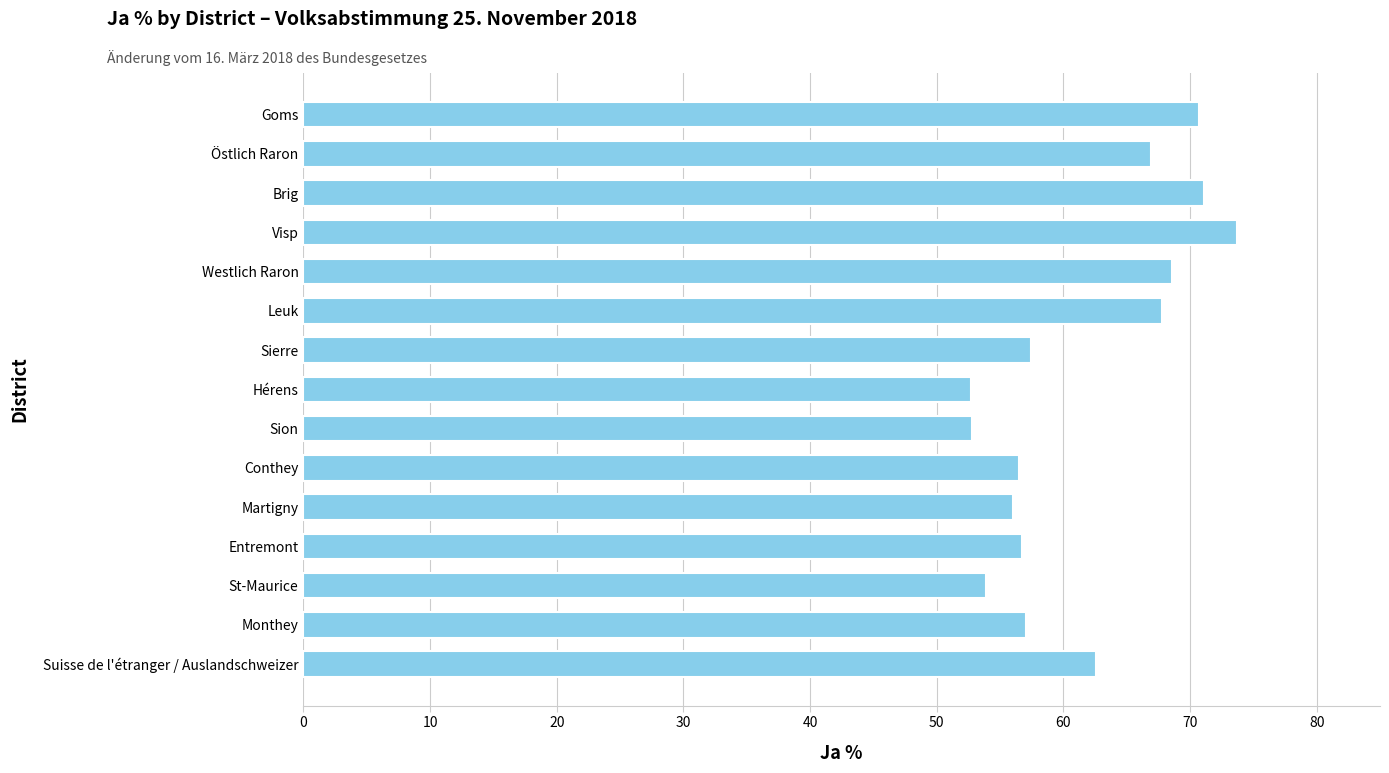

How many bars are there in total?

15